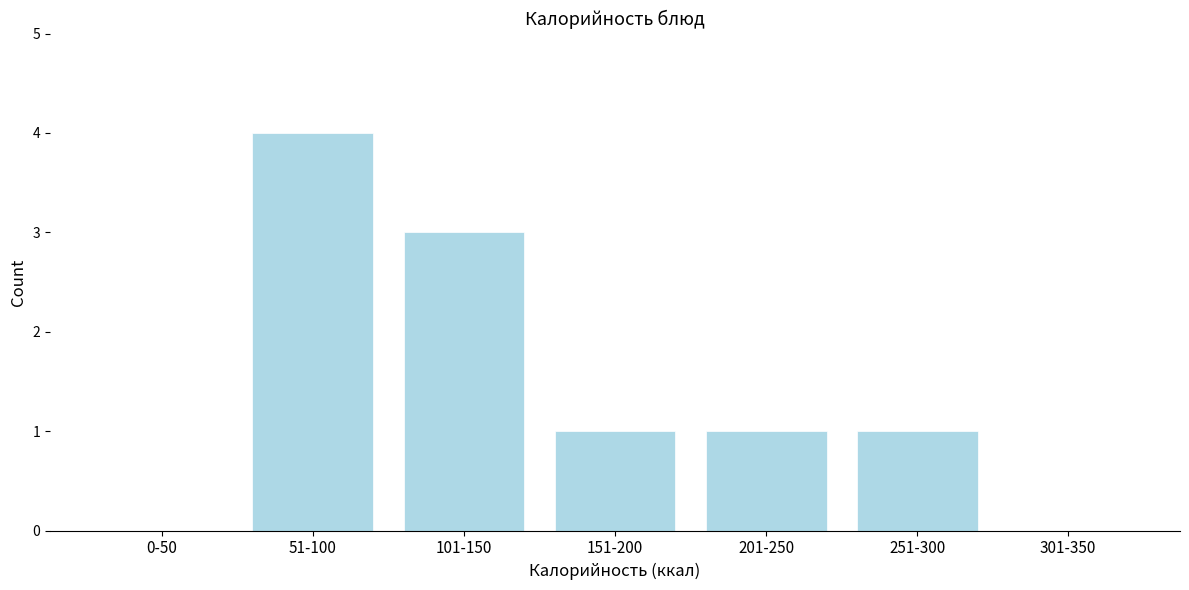

Reading left to right, extract all data points from this chart.

0-50=0	51-100=4	101-150=3	151-200=1	201-250=1	251-300=1	301-350=0